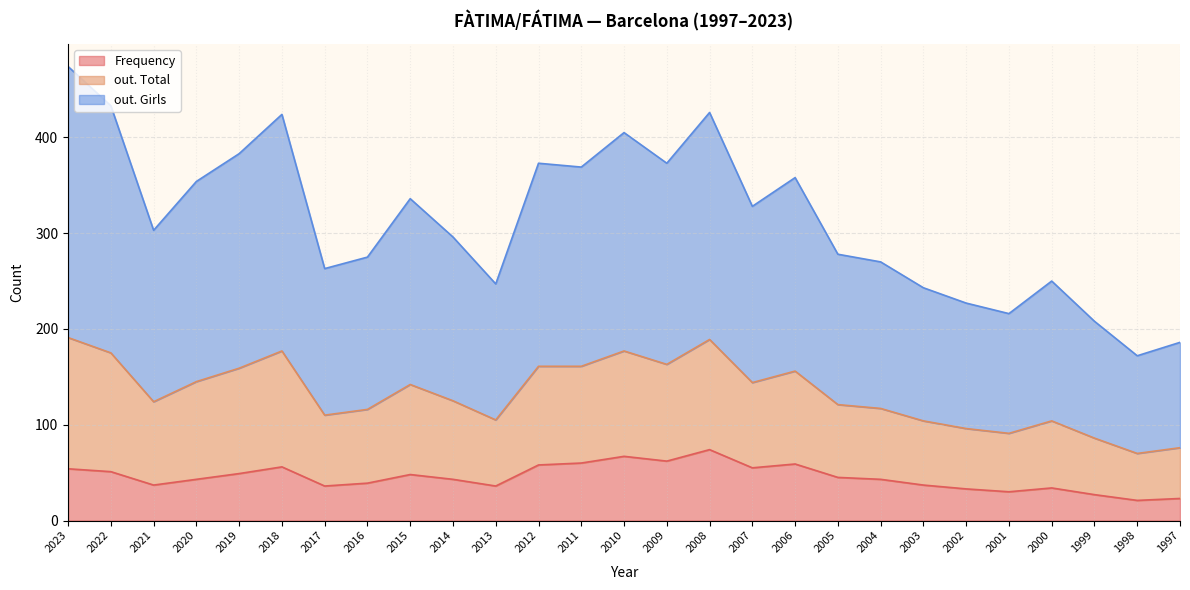

At which category is the sum across all series the highest?

2023